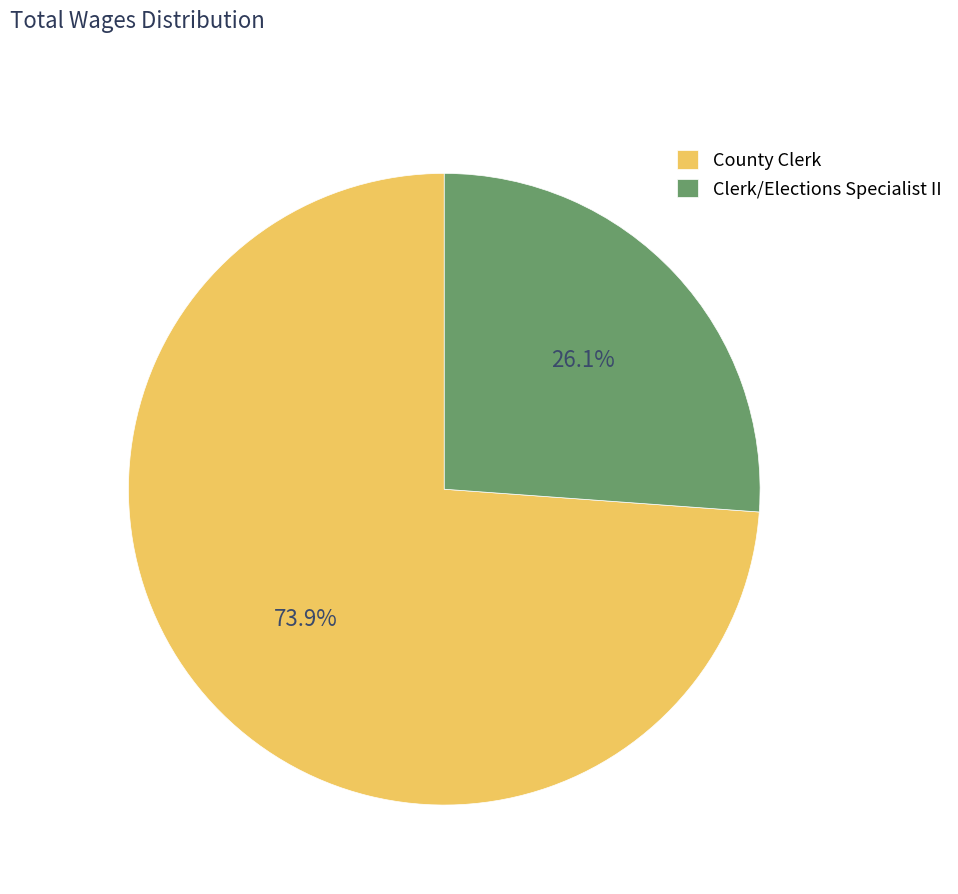

To the nearest percent, what percentage of the pie is Clerk/Elections Specialist II?

26%